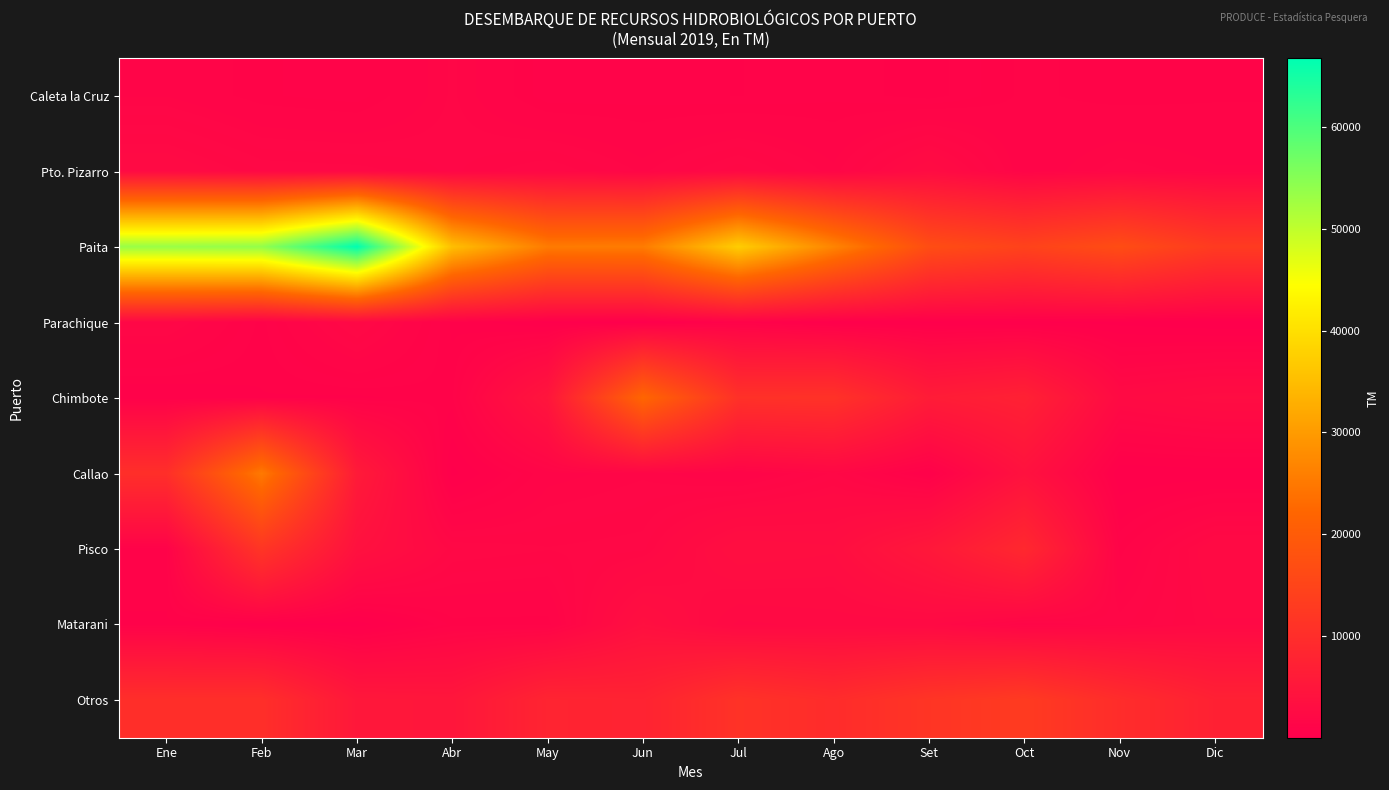

Which series changed the most between Jul and Set?

Paita